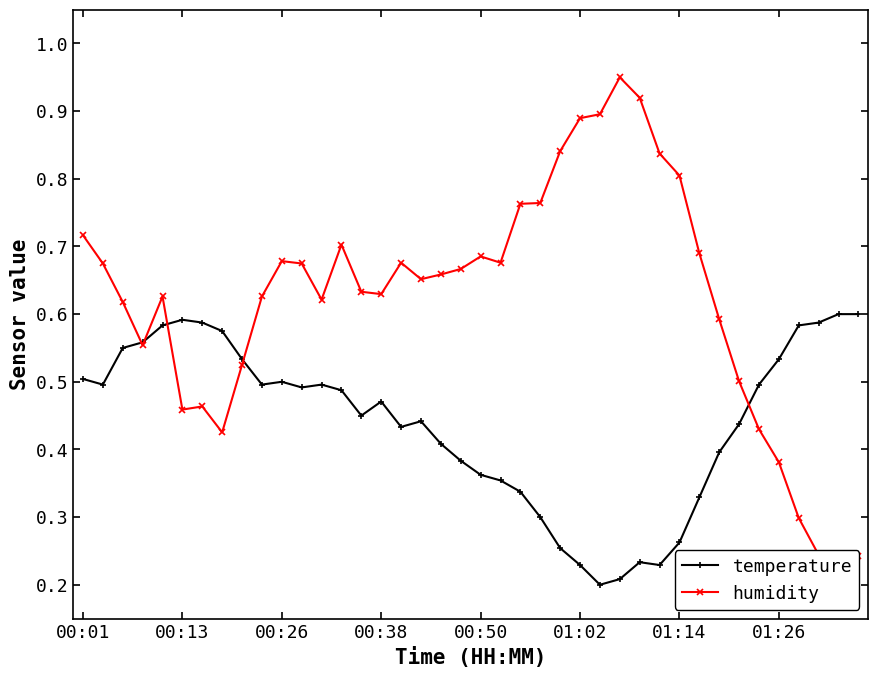

How many temperature values are between 0 and 1?

40